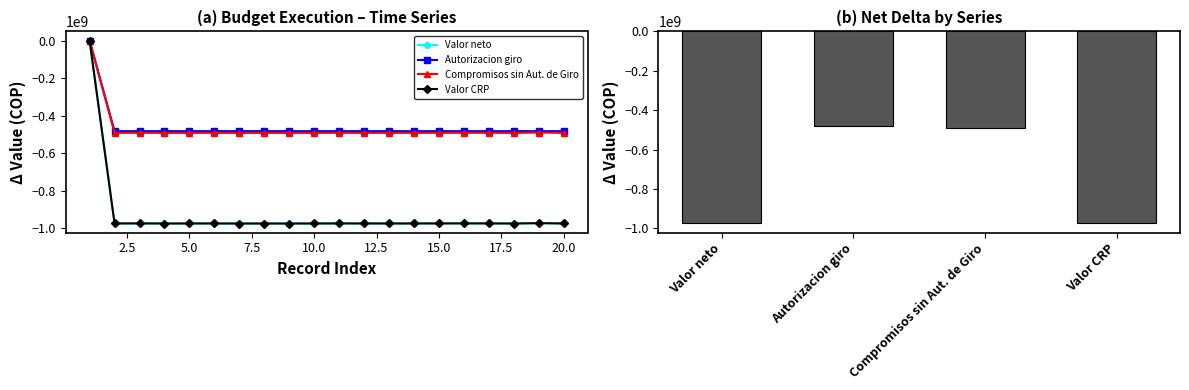

Is the value of Autorizacion giro at 20 greater than the value of Valor neto at 1?

No